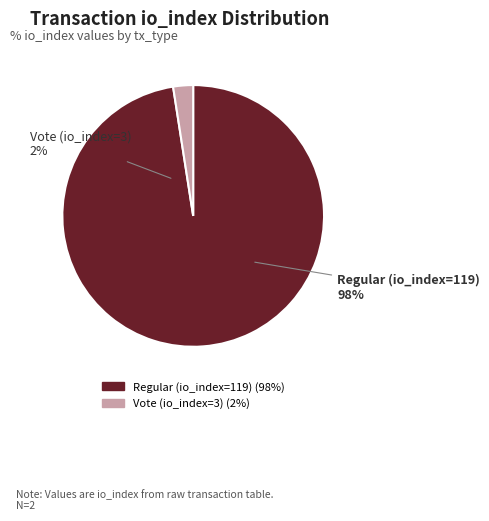

What is the smallest slice in the pie chart?

Vote (io_index=3)